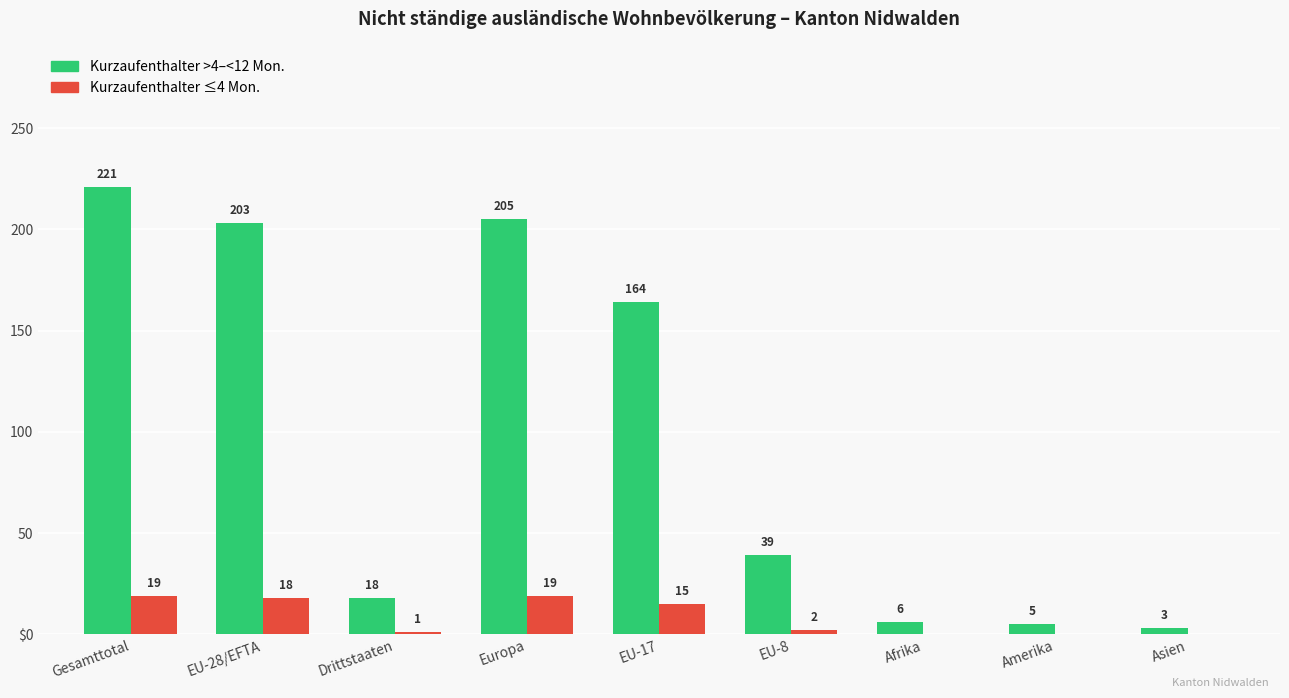

Are the bars grouped side by side (vs. stacked)?

Yes